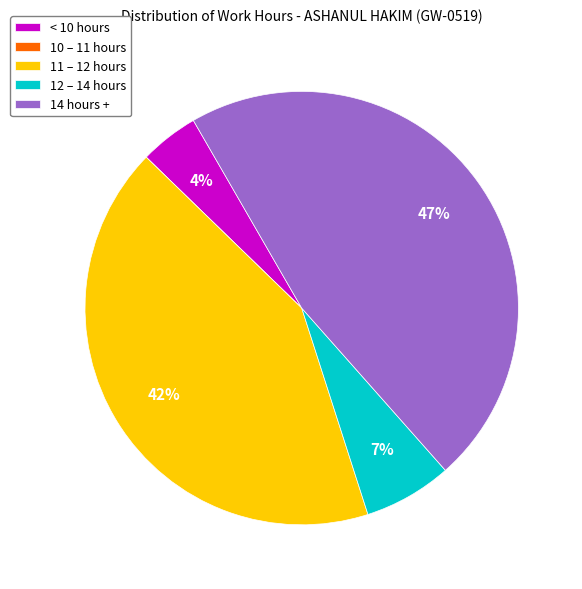

Does 12 – 14 hours account for over 50% of the chart?

No